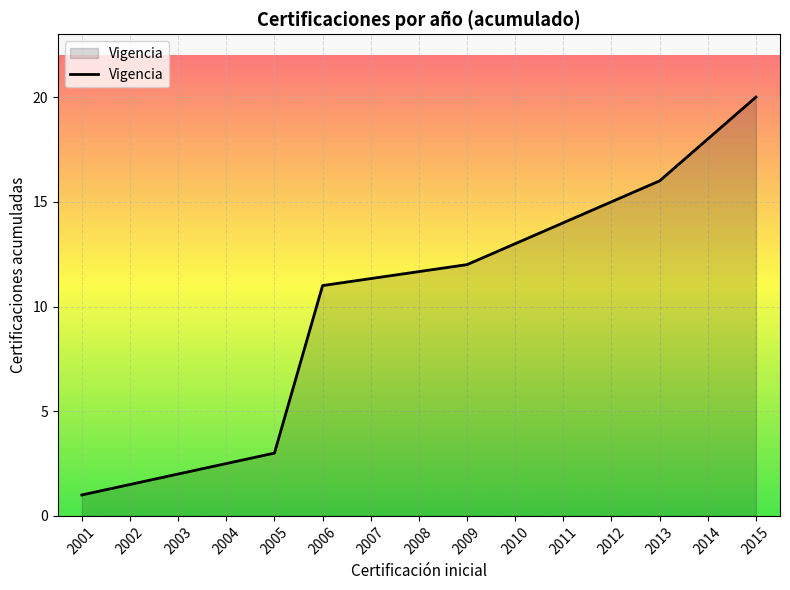

True or false: the data shows 3 at 2005.

True